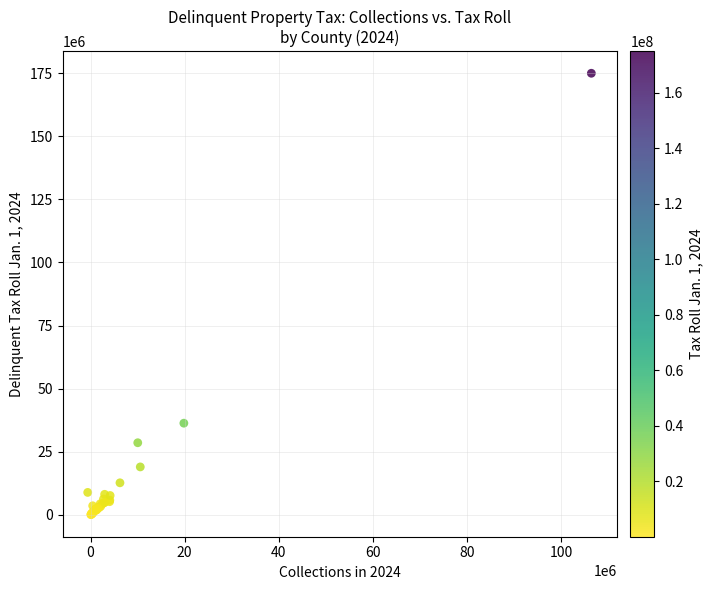

What Y value in the scatter plot is closest to 87494728?

36314053.0